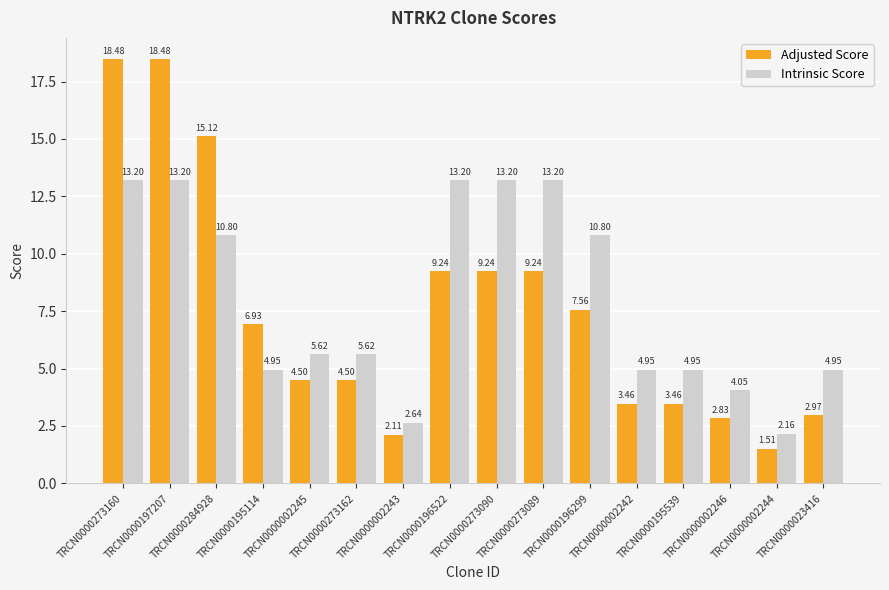

What is the difference between the highest and lowest values at TRCN0000002245?

1.1